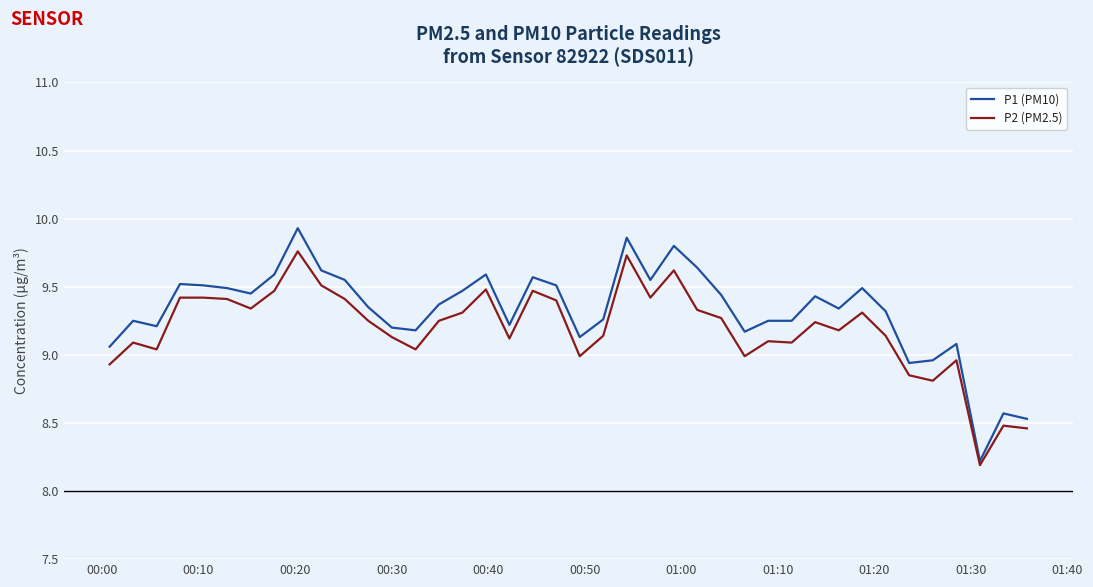

Which series has the largest range (max minus min)?

P1 (PM10)